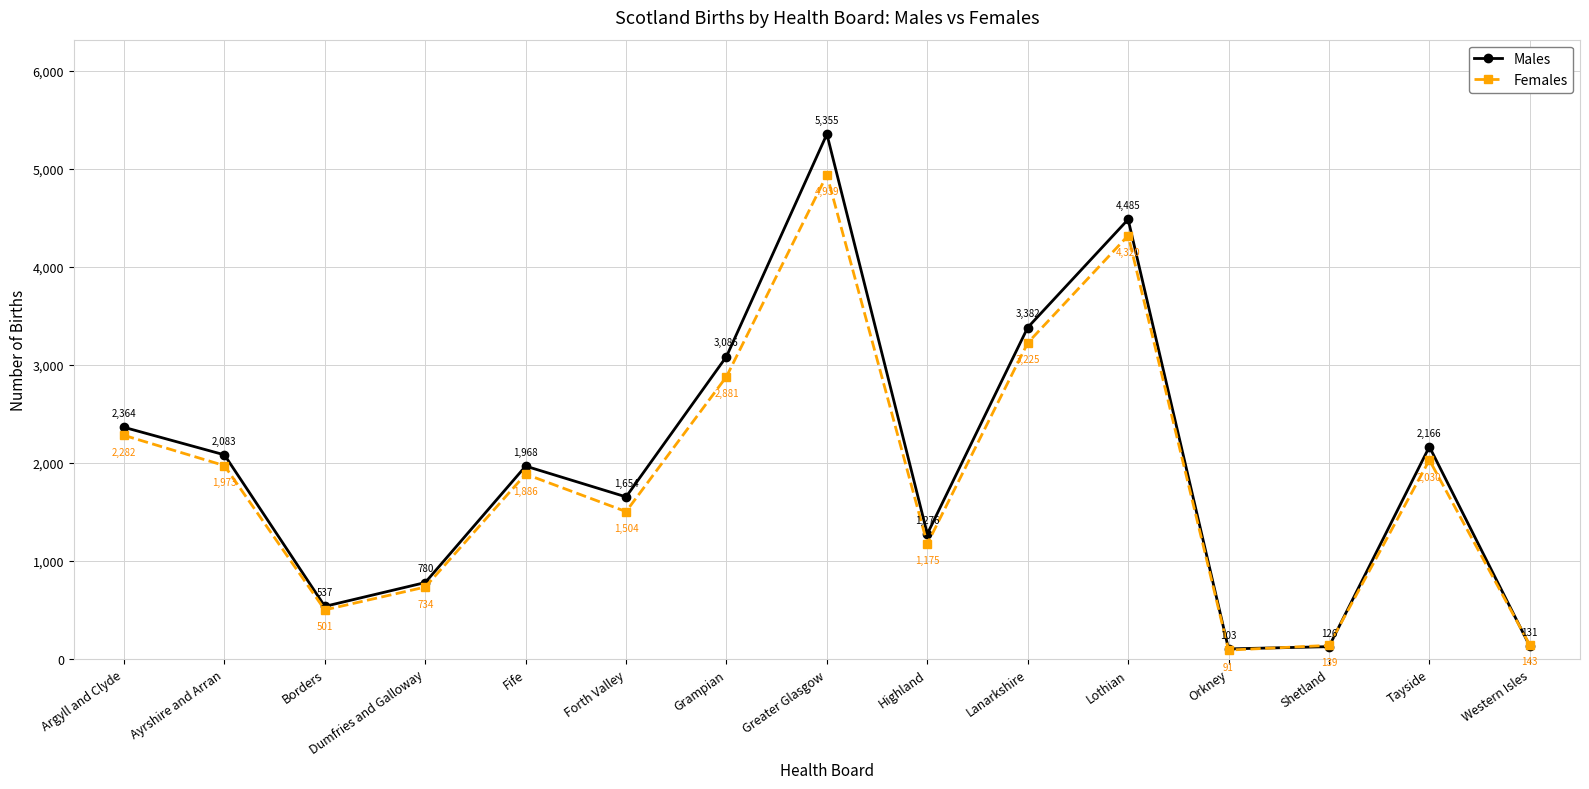

What is the approximate value of Females at Grampian, to the nearest 100?

2900